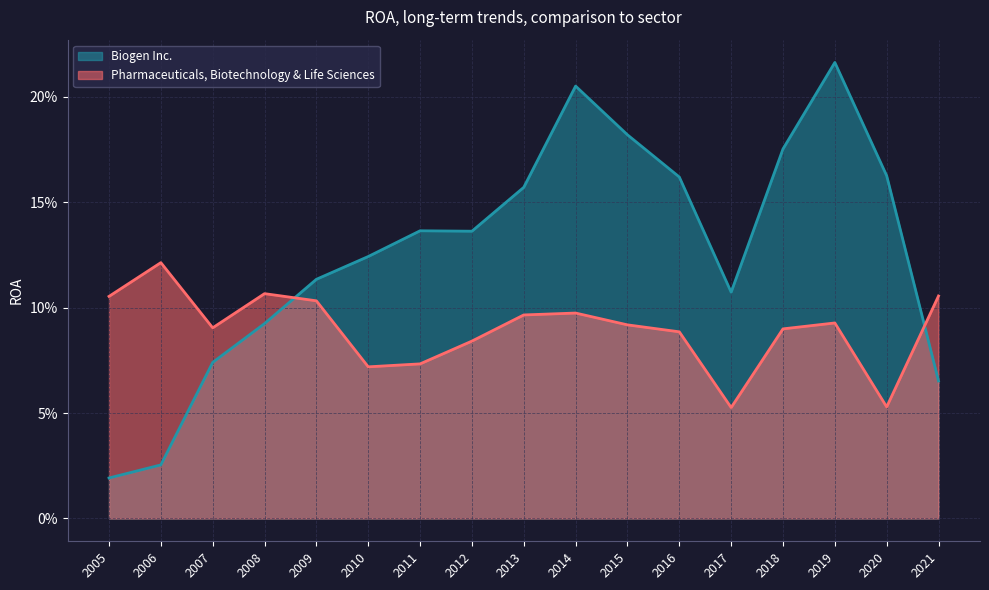

Reading left to right, what are all the values shown in this chart?

Biogen Inc.: 0.1	0.2	0.2	0.2	0.1	0.2	0.2	0.2	0.2	0.1	0.1	0.1	0.1	0.1	0.1	0.0	0.0
Pharmaceuticals, Biotechnology & Life Sciences: 0.1	0.1	0.1	0.1	0.1	0.1	0.1	0.1	0.1	0.1	0.1	0.1	0.1	0.1	0.1	0.1	0.1